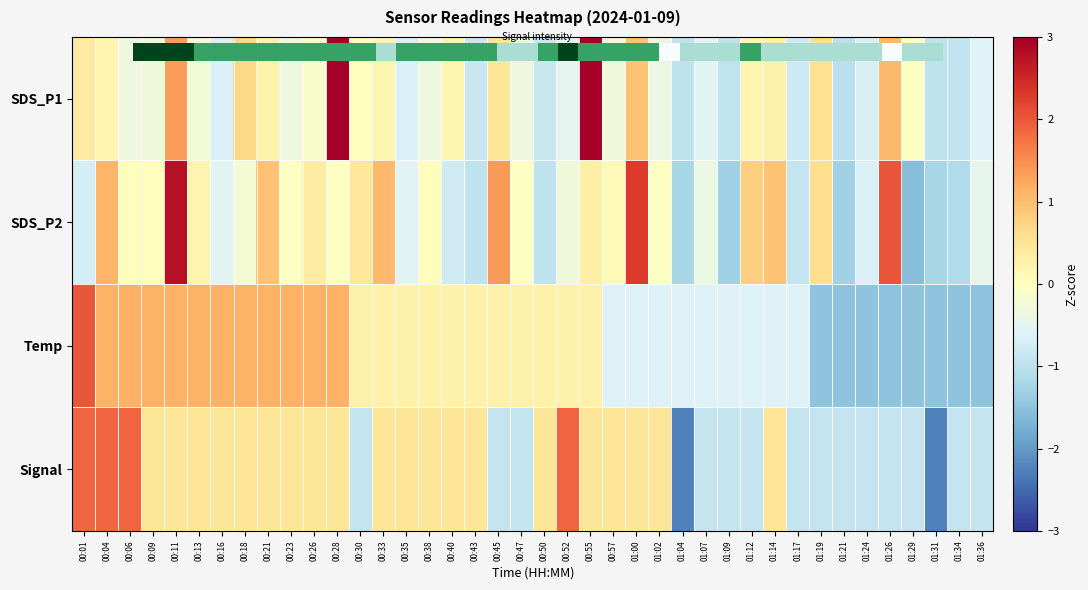

Between 01:24 and 00:09, which is larger?

00:09